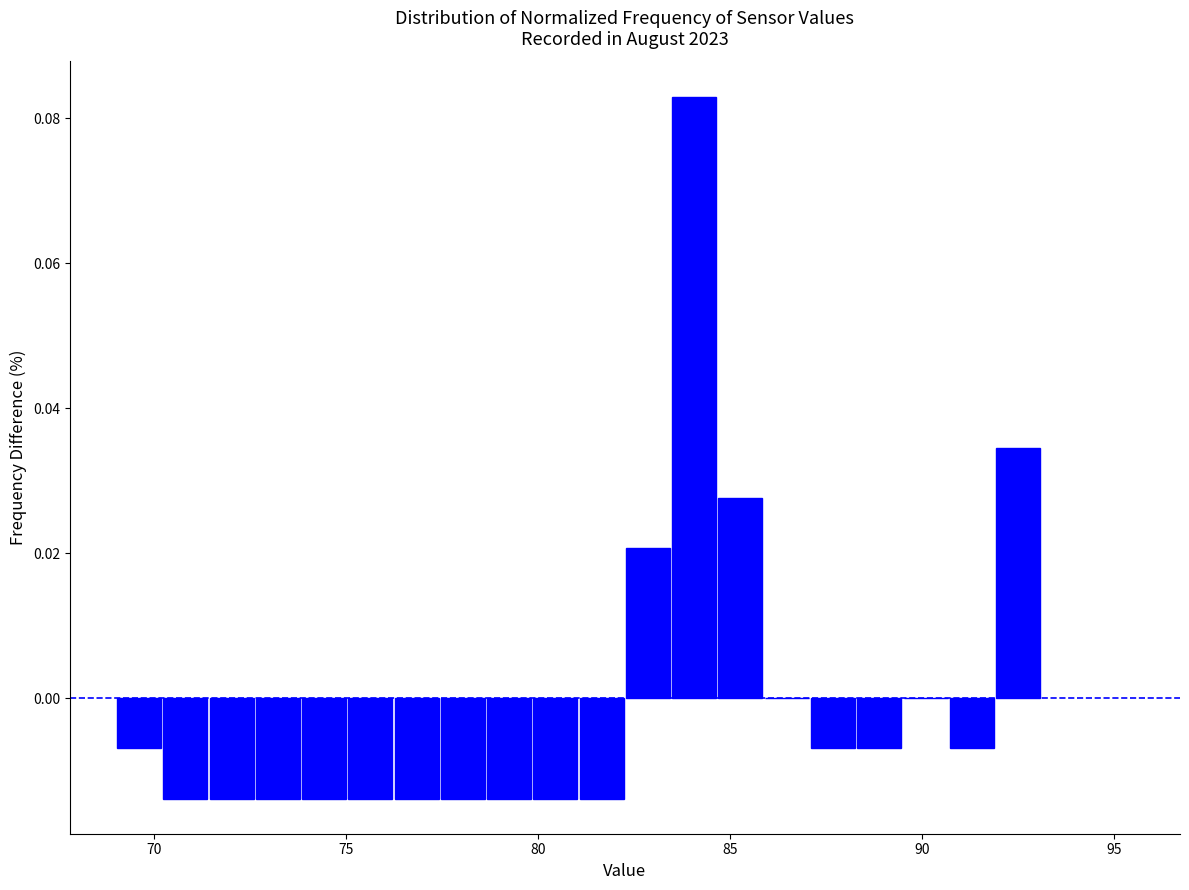

Around what value on the x-axis is the tallest bar? Give the approximate position of its centre, as read against the axis.

84.0